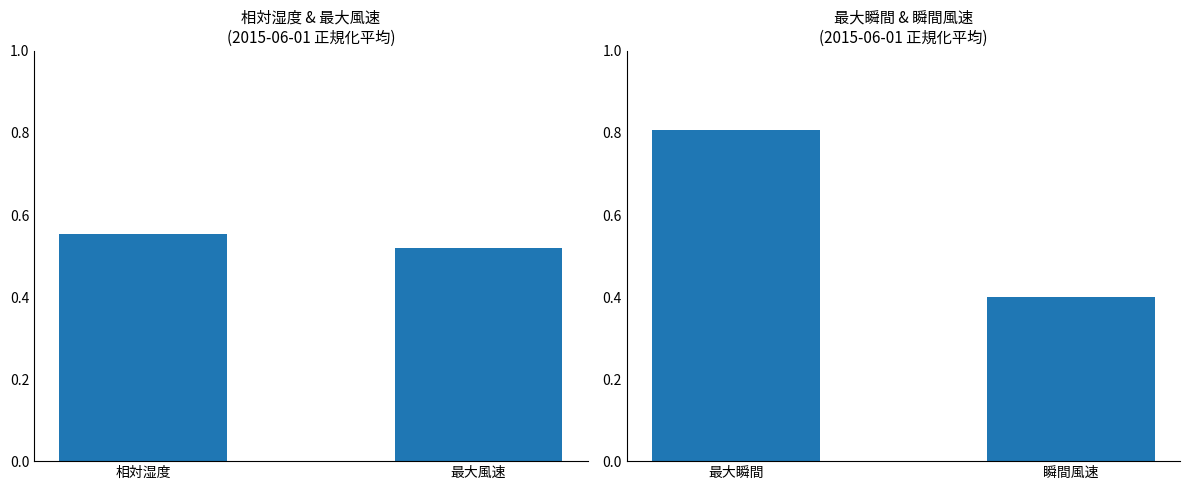

What is the maximum value shown in the chart?

0.8